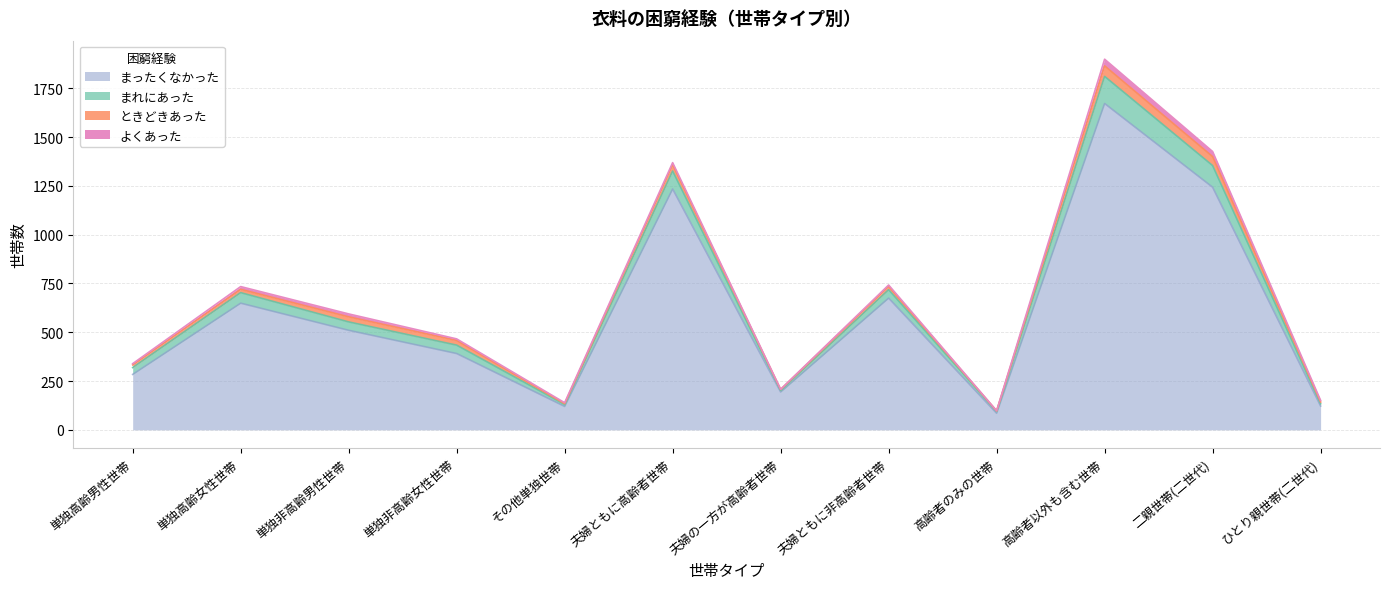

At how many categories does at least one series exceed 1822?

1